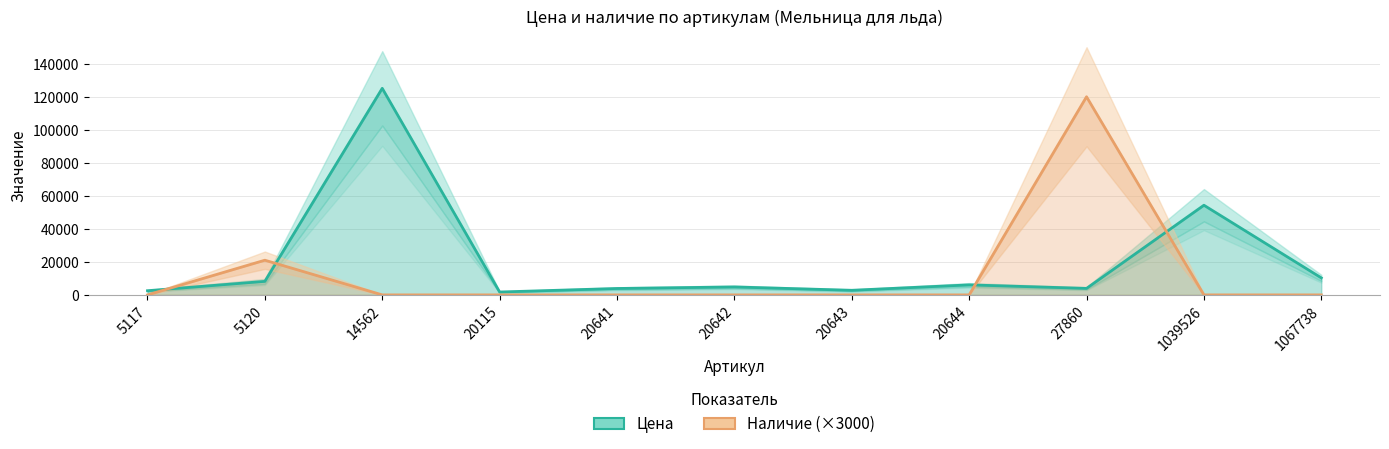

How many lines are shown in the chart?

2